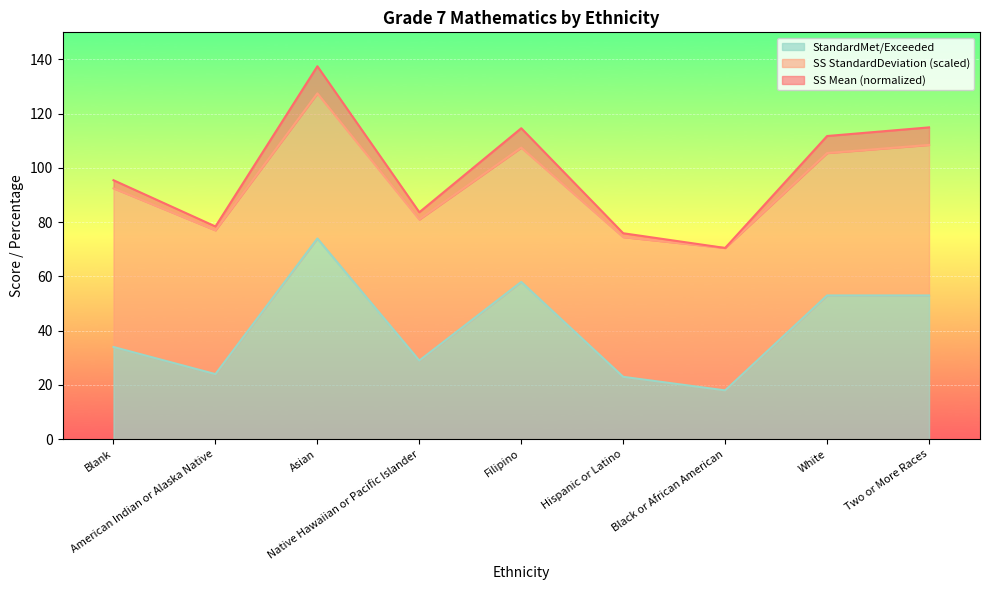

What is the highest value of the StandardMet/Exceeded series?

74.0